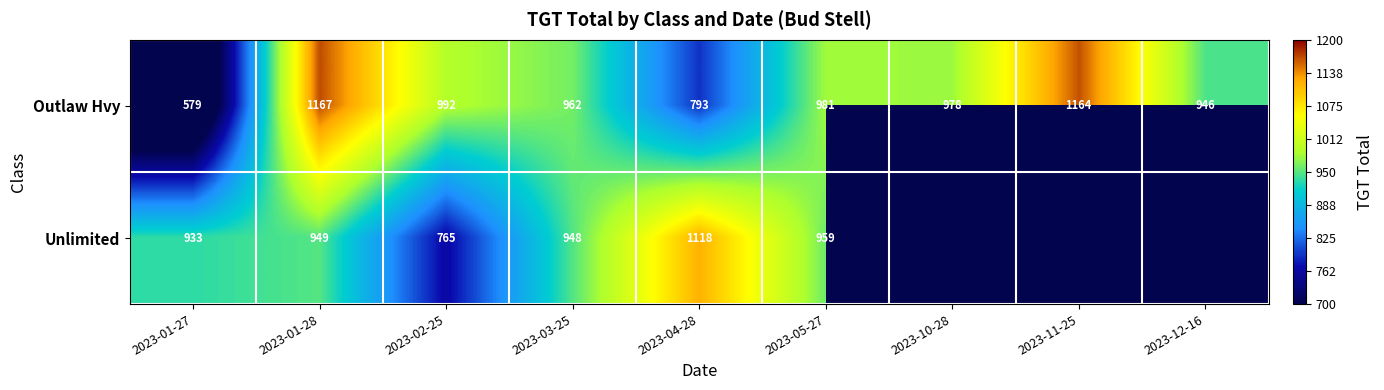

At which label does Outlaw Hvy first exceed 978?

2023-01-28